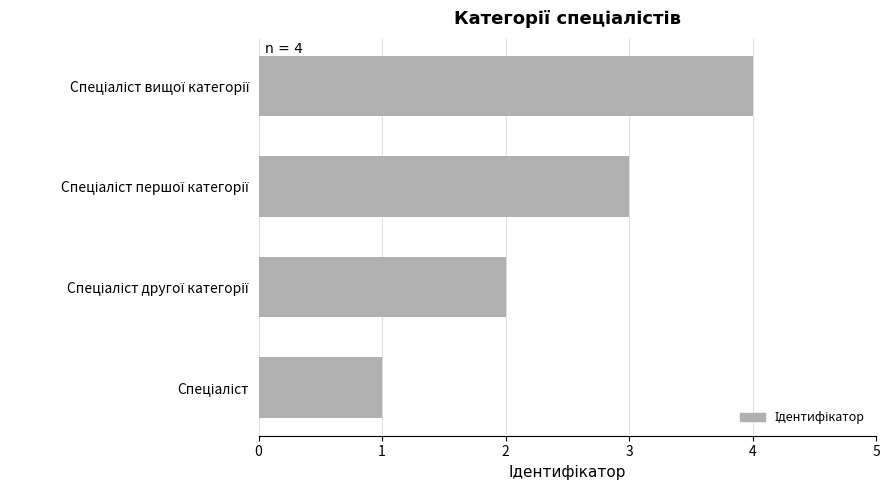

What is the sum of all values?

10